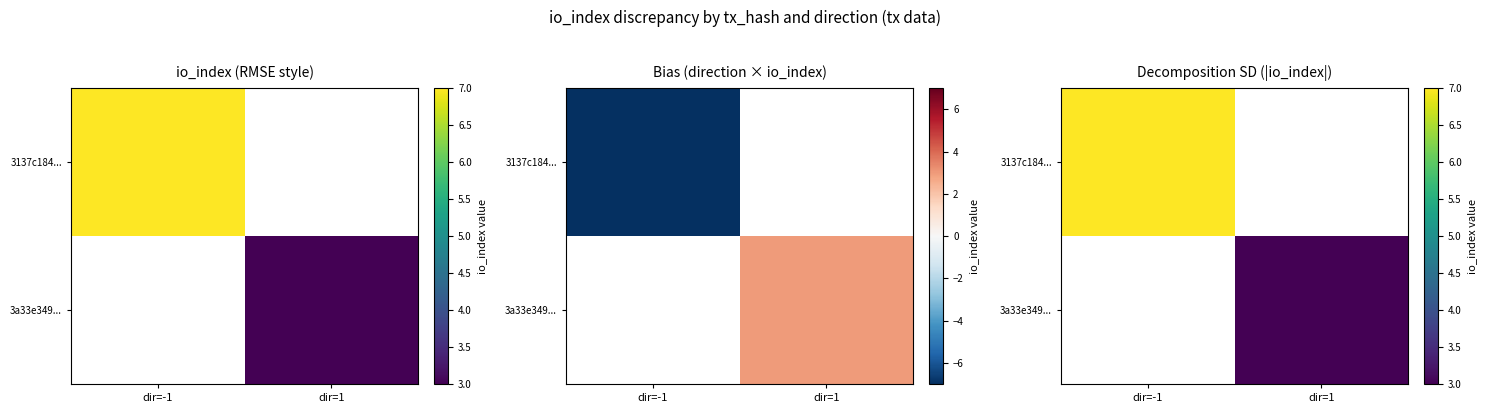

Is it true that 3a33e349... equals 4.6 at dir=1?

False